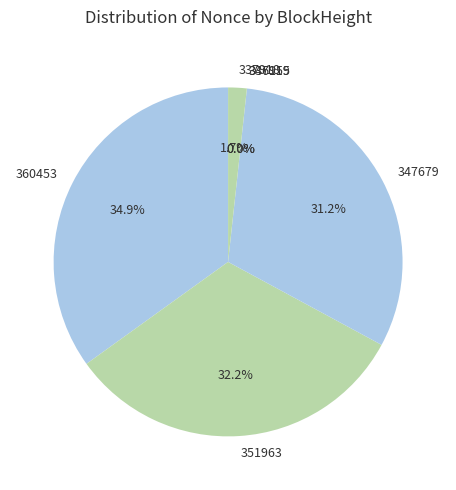

How many segments does this pie chart have?

6